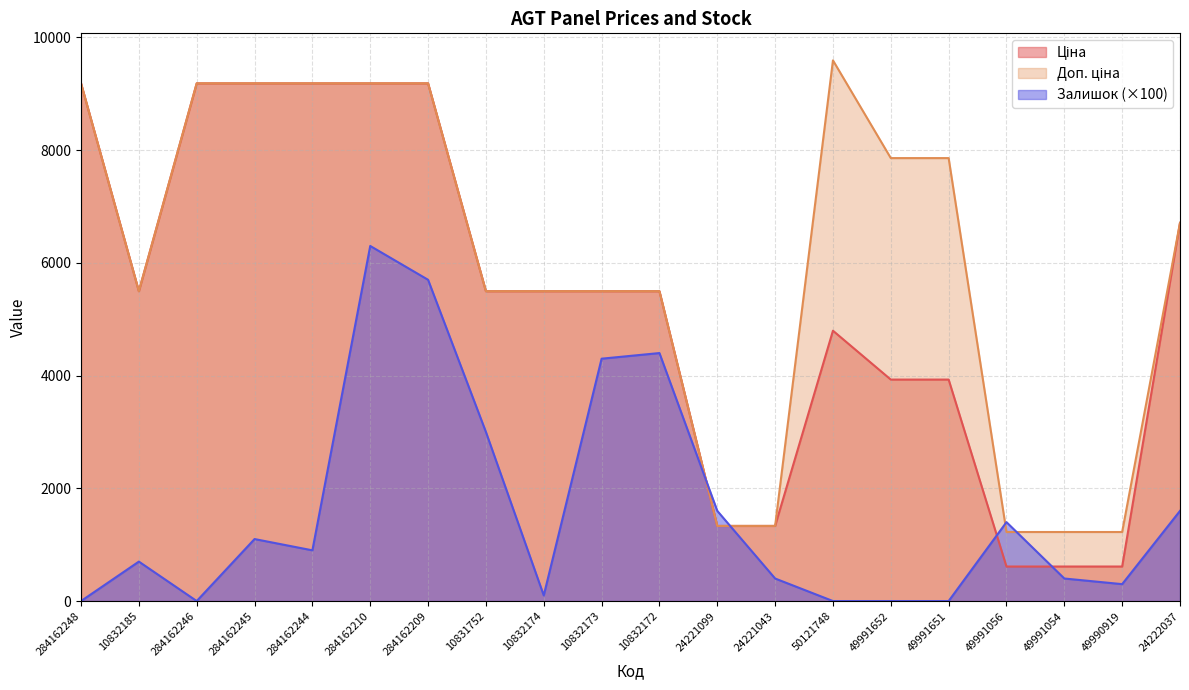

Does the chart display data point markers on the line(s)?

No